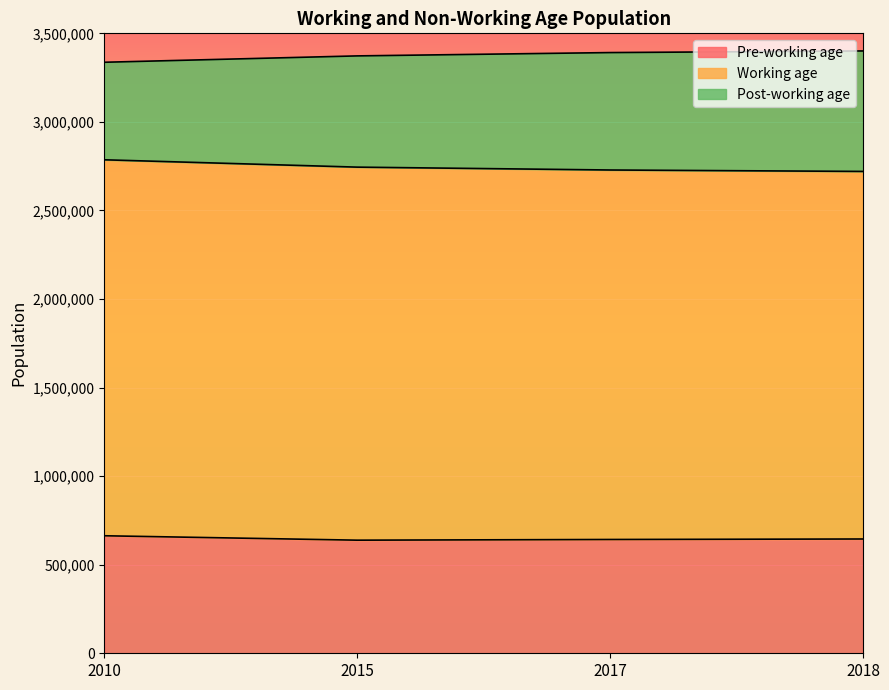

What is the total value across all series at 2010?

3336699